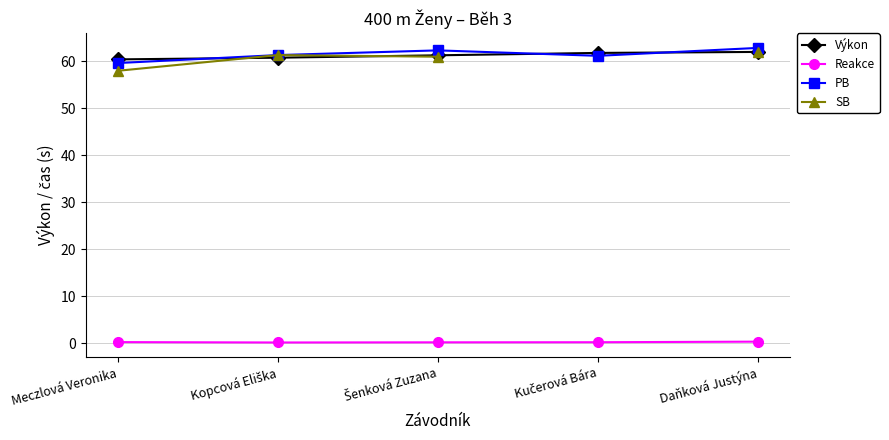

The value of PB at Kučerová Bára is 21.3. True or false?

False